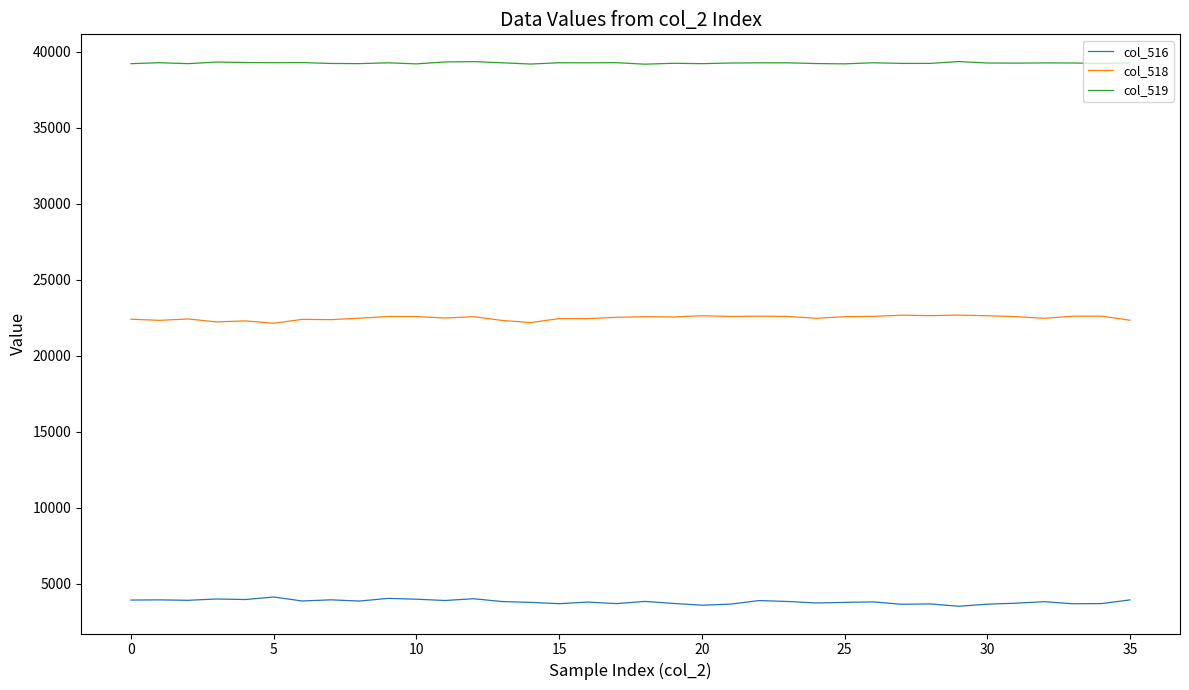

True or false: col_518 and col_516 intersect in this chart.

False